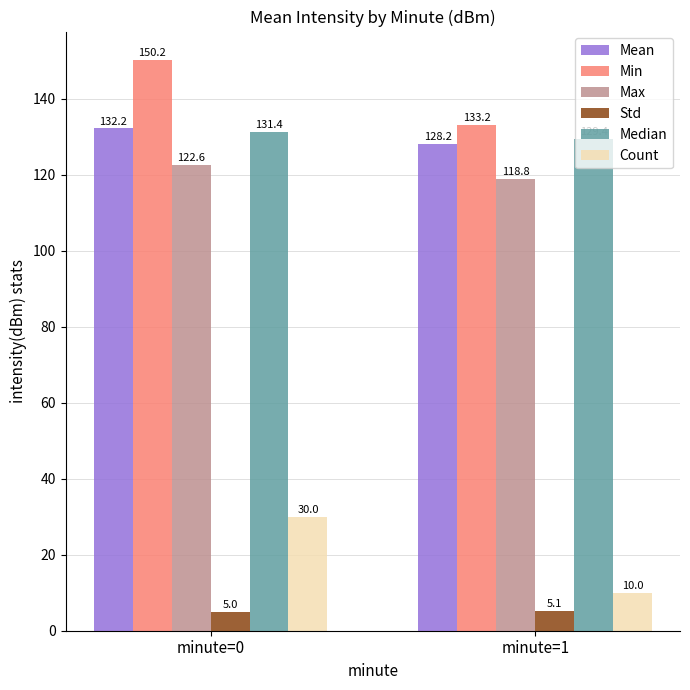

List the labels in order of Median value, largest first.

minute=0, minute=1